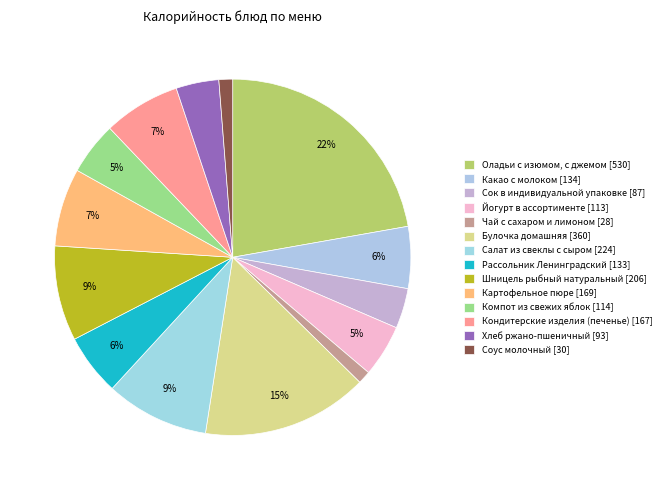

Rank the categories by value from lowest to highest.

Чай с сахаром и лимоном, Соус молочный, Сок в индивидуальной упаковке, Хлеб ржано-пшеничный, Йогурт в ассортименте, Компот из свежих яблок, Рассольник Ленинградский, Какао с молоком, Кондитерские изделия (печенье), Картофельное пюре, Шницель рыбный натуральный, Салат из свеклы с сыром, Булочка домашняя, Оладьи с изюмом, с джемом